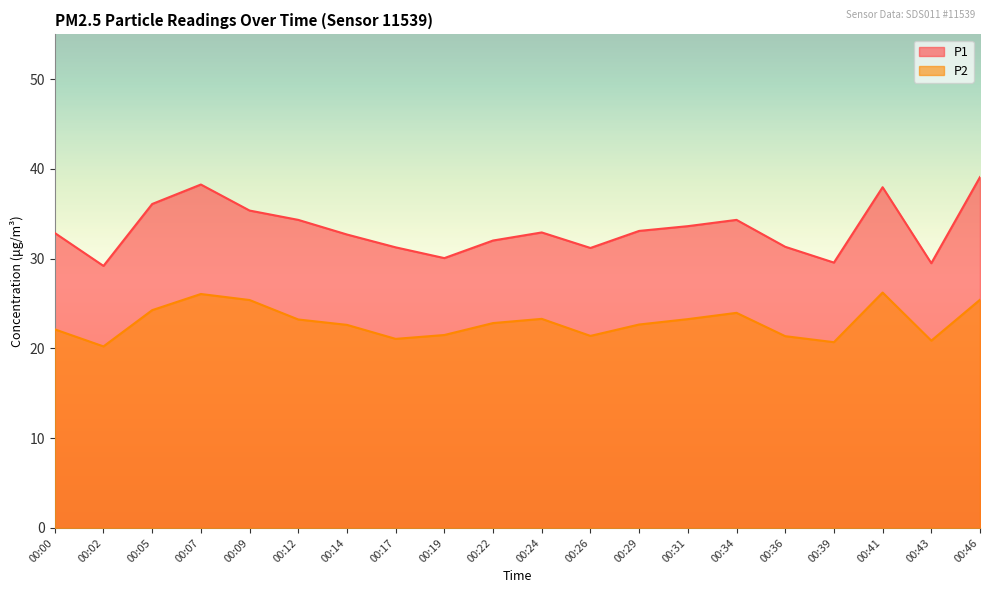

What are all the series names shown in the legend?

P1, P2